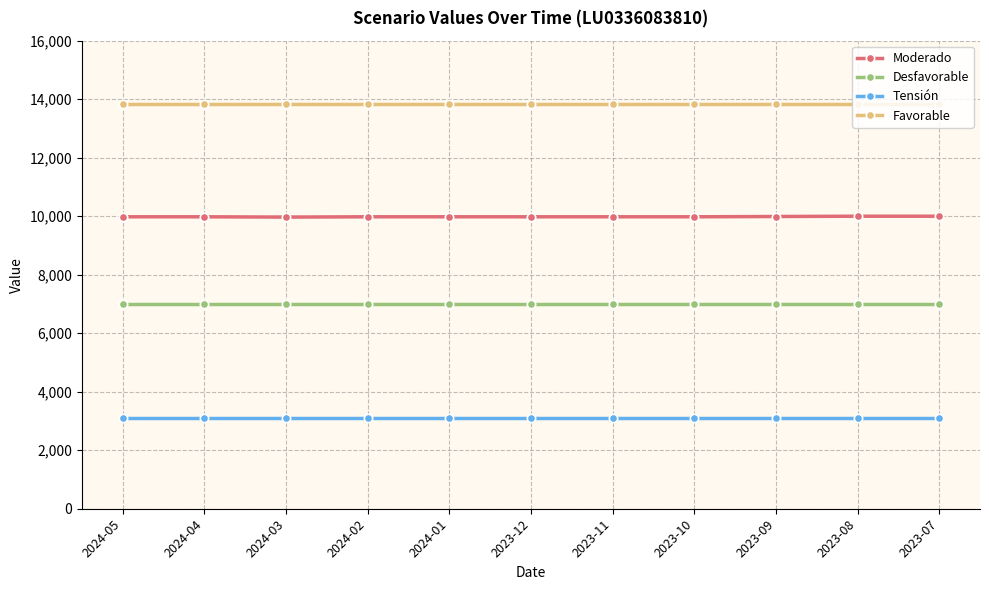

What is the difference between the highest and lowest values at 2023-11?

10740